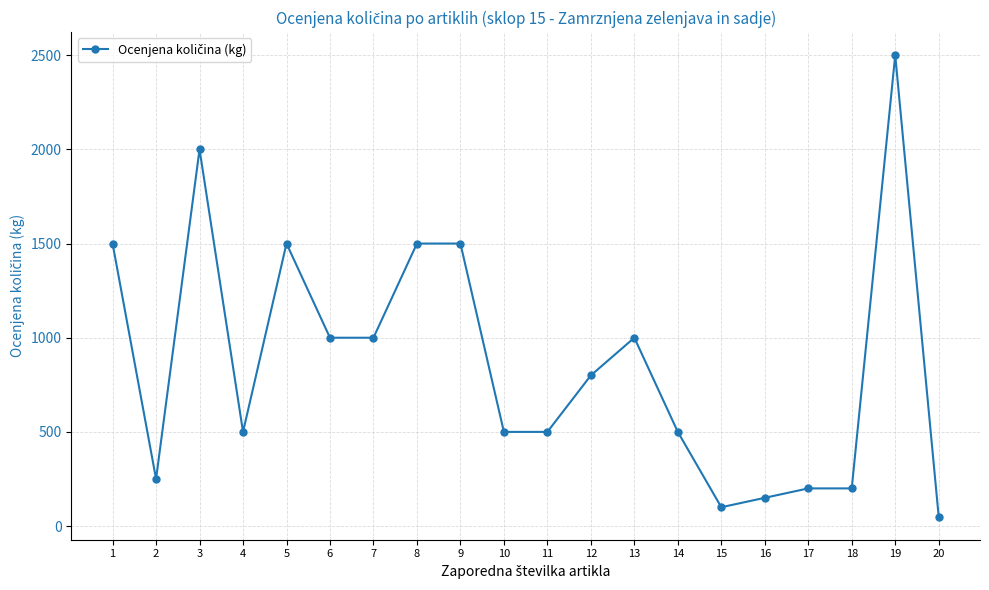

What is the difference between the values at 10 and 8?

1000